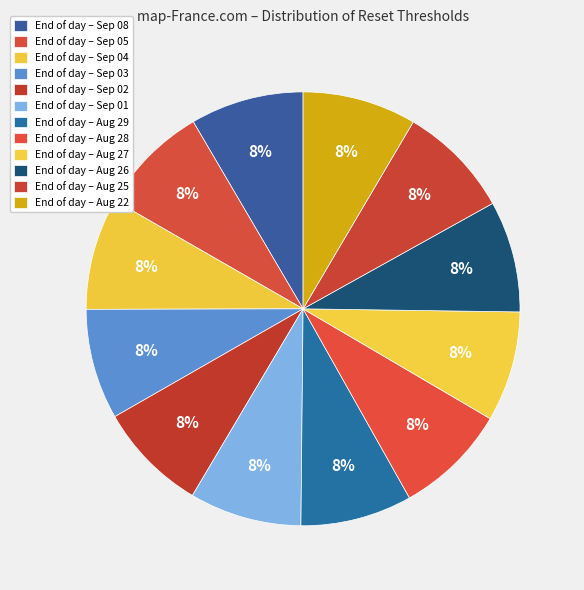

Count the number of slices in the pie.

12